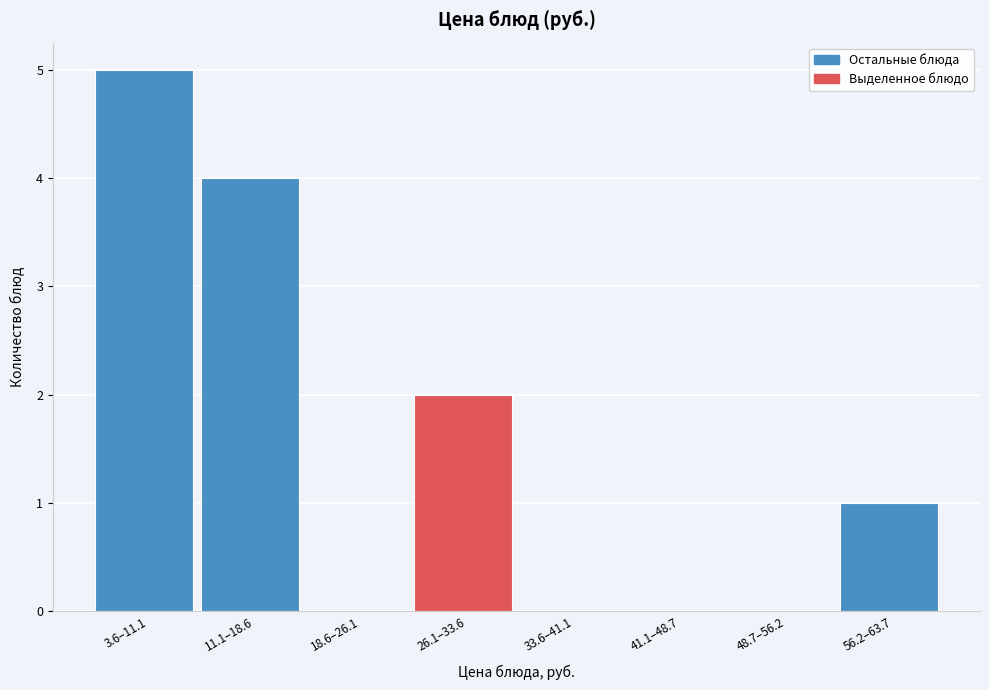

Reading right to left, transcribe all the data shown in this chart.

56.2–63.7=1	48.7–56.2=0	41.1–48.7=0	33.6–41.1=0	26.1–33.6=2	18.6–26.1=0	11.1–18.6=4	3.6–11.1=5